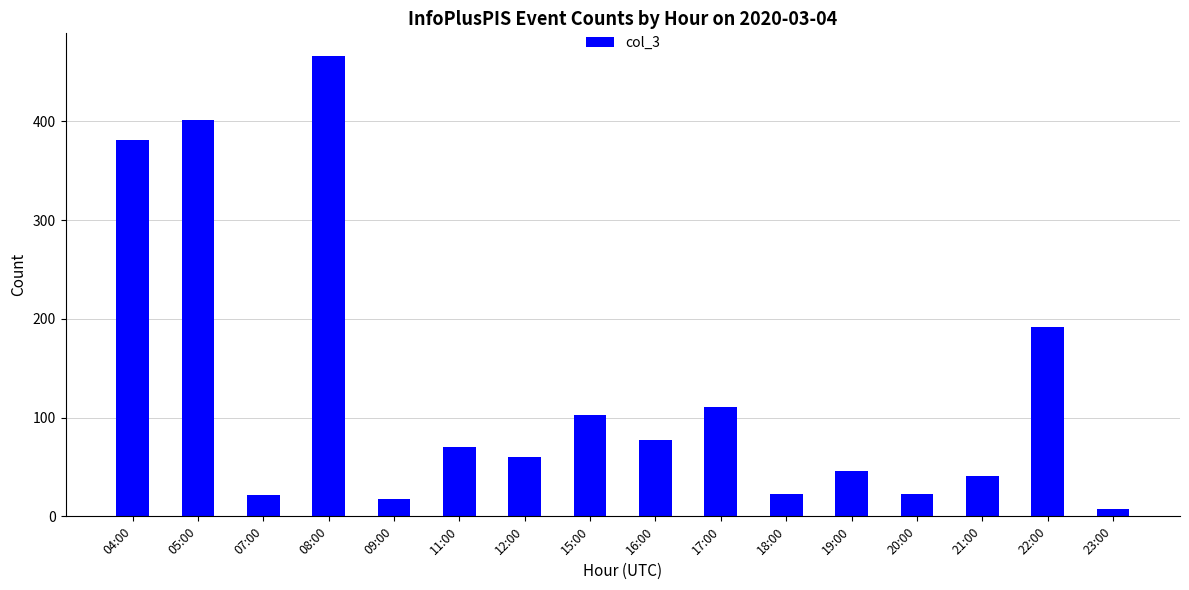

The chart shows a value of 60 at 12:00. True or false?

True